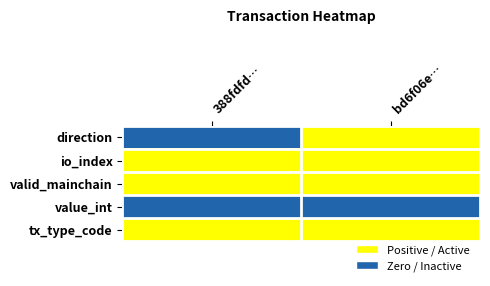

At how many categories does at least one series exceed 0?

2